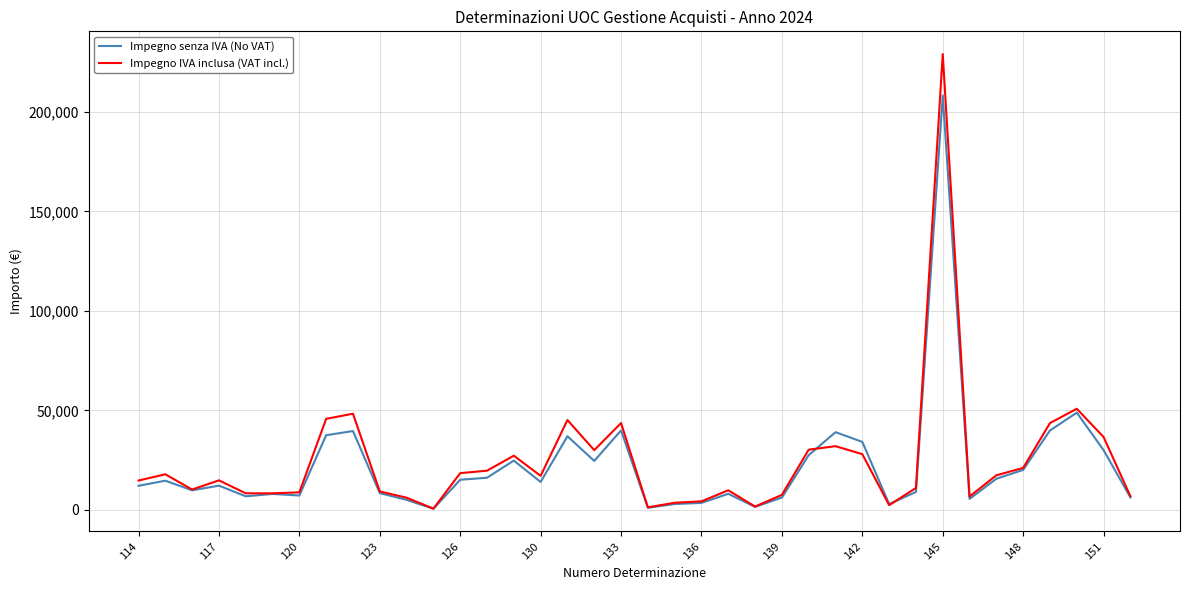

What is the maximum value shown in the chart?

229153.0